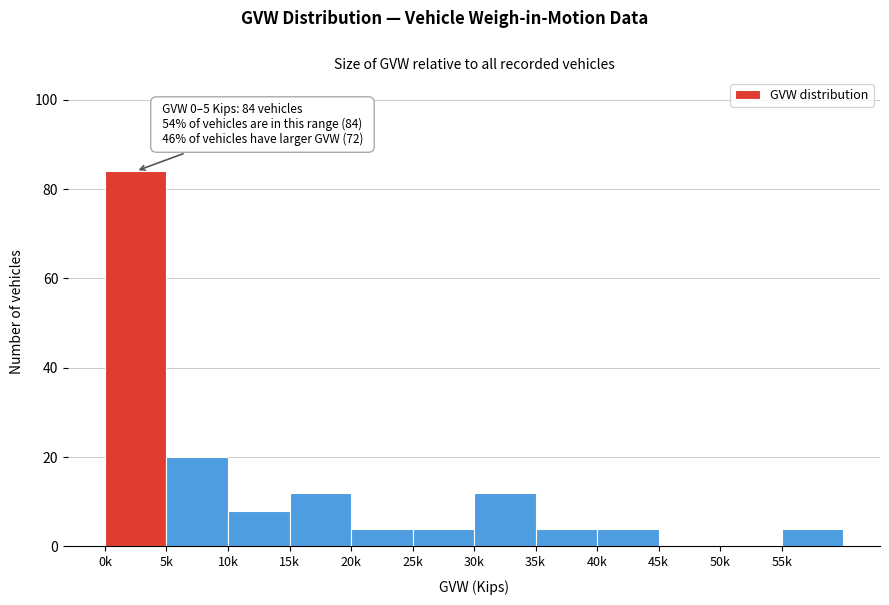

Reading right to left, list all the values displayed in this chart.

55k=4	50k=0	45k=0	40k=4	35k=4	30k=12	25k=4	20k=4	15k=12	10k=8	5k=20	0k=84